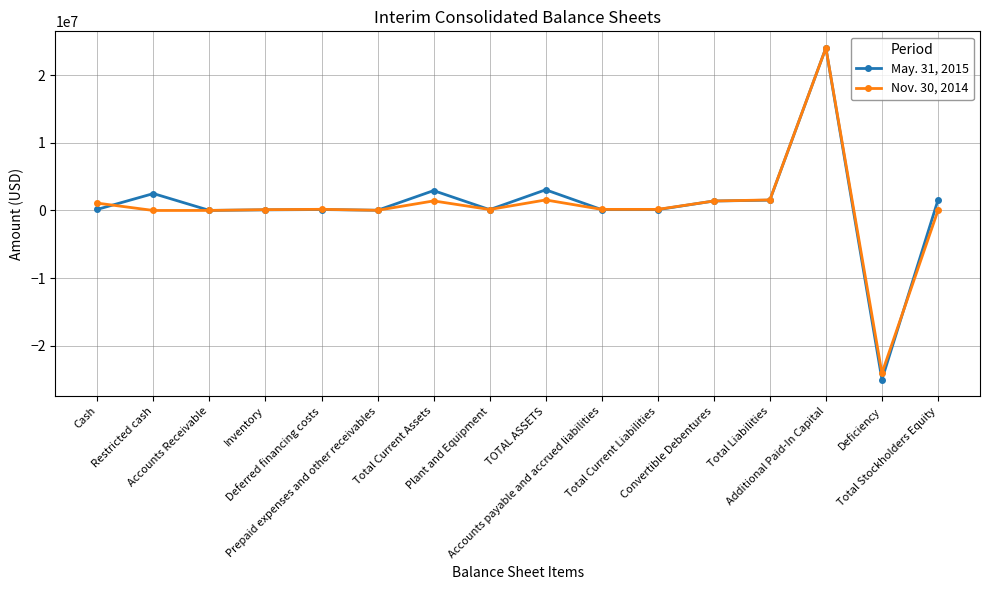

At how many categories does at least one series exceed 10388821?

1